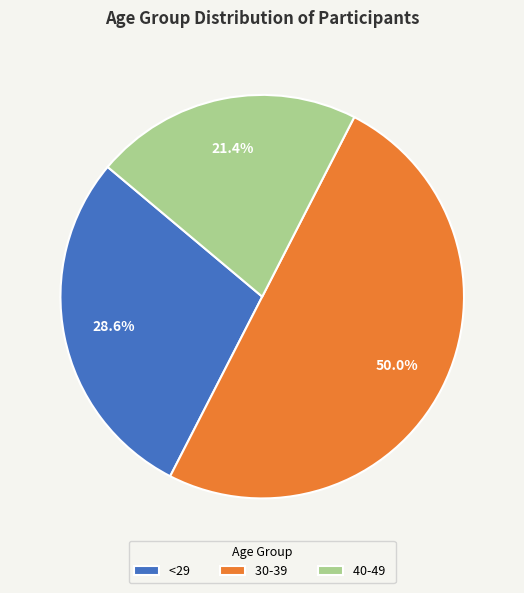

Combined, what portion of the pie is 40-49 and <29?

50.0%